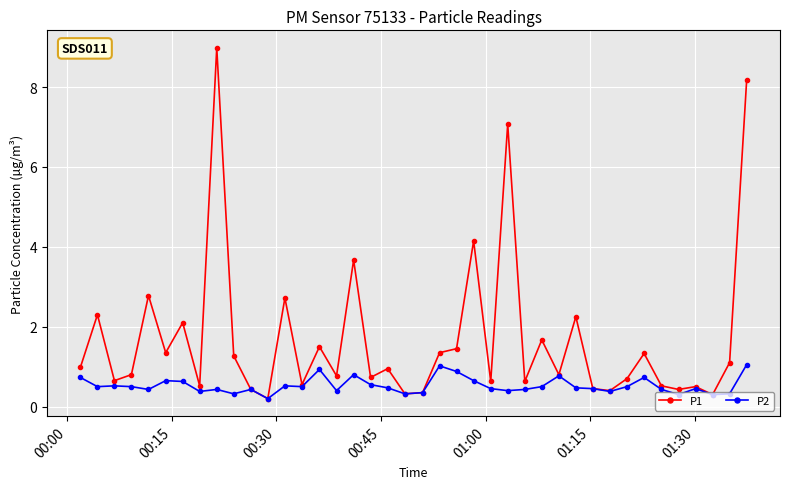

Which series has the largest total across all categories?

P1